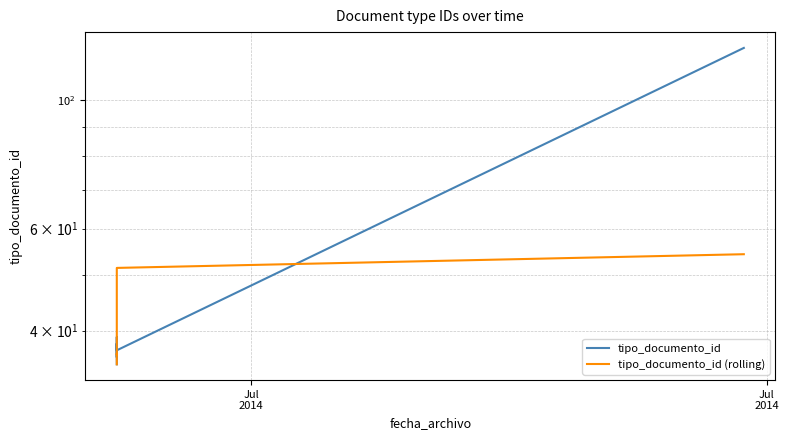

What is the value of the tipo_documento_id (rolling) point at the 3rd from the left?

36.3